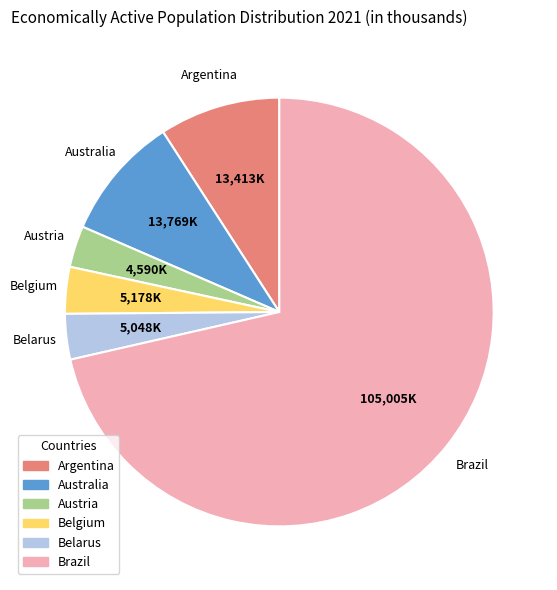

Is there any slice that represents more than half of the pie?

Yes